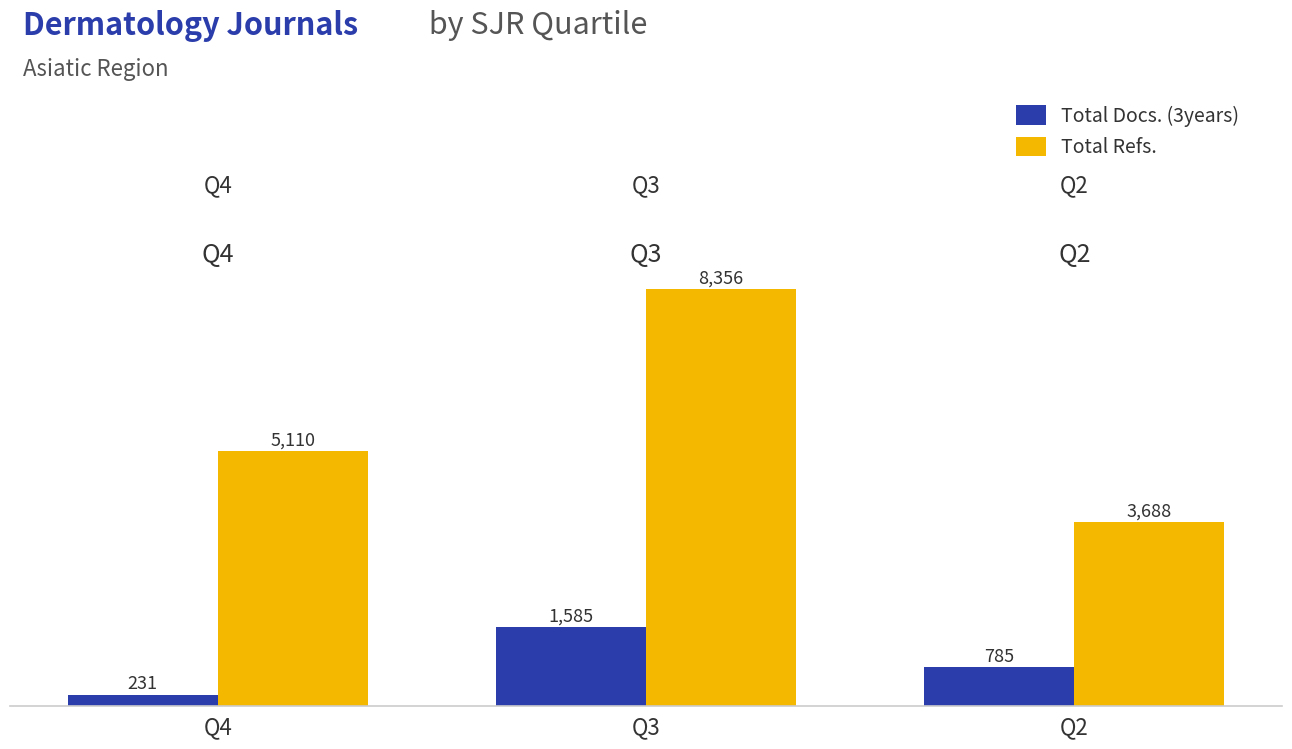

At which label is Total Refs. closest to 6022?

Q4